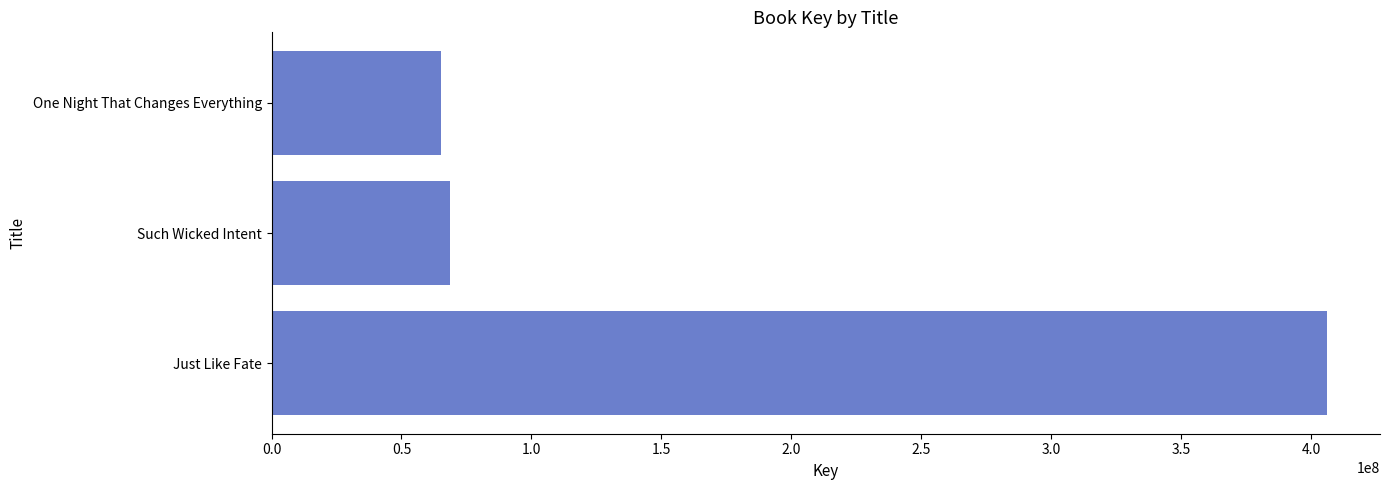

At which label is the value closest to 235674057?

Such Wicked Intent